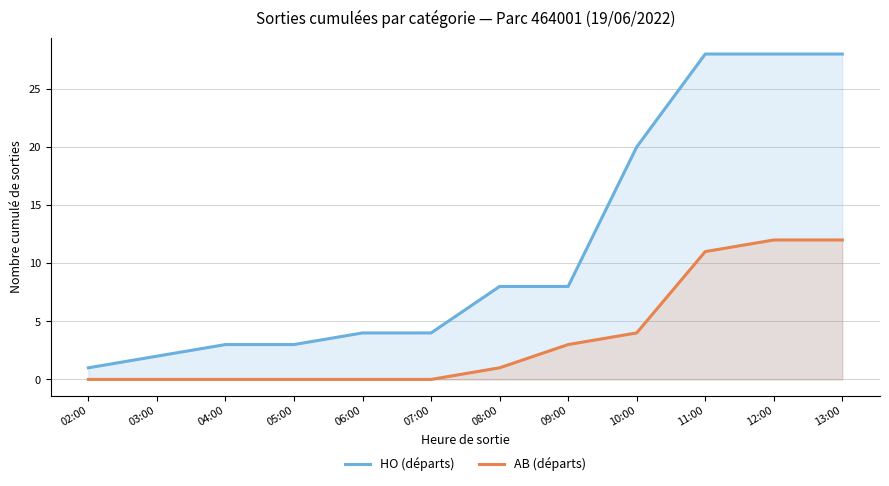

How many lines are shown in the chart?

2